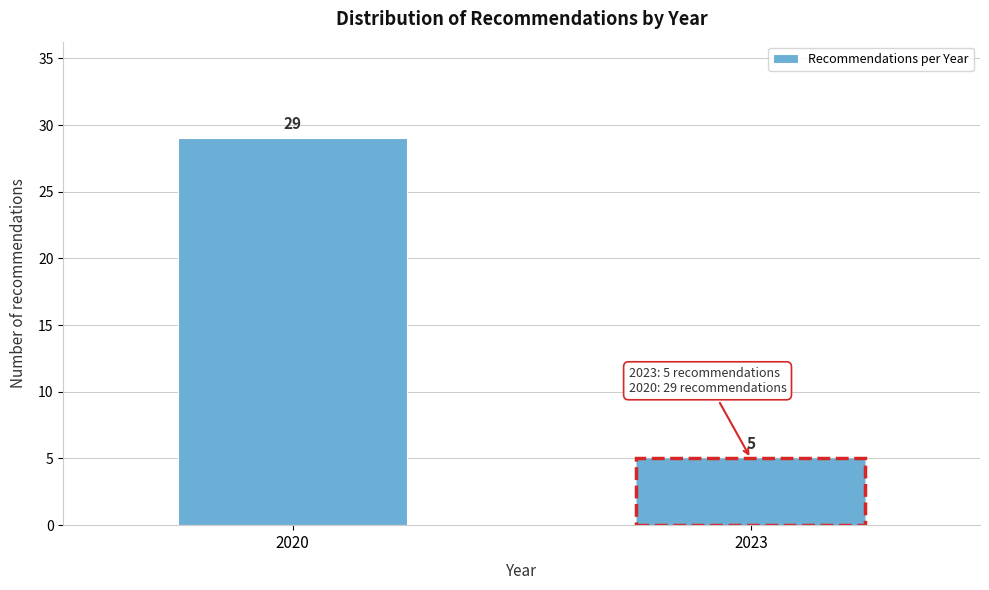

Reading left to right, list all the values displayed in this chart.

2020=29	2023=5